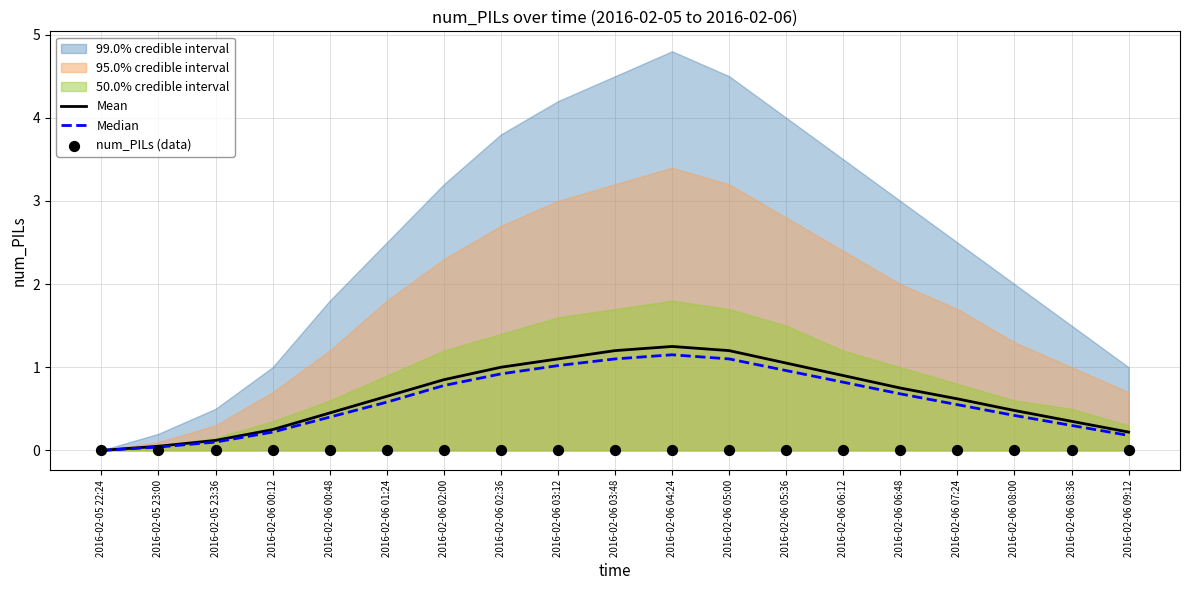

At which category is the sum across all series the highest?

2016-02-06 04:24